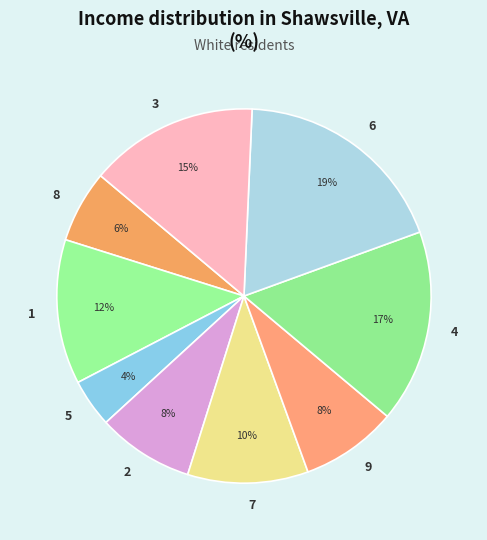

To the nearest percent, what portion does 5 represent?

4%